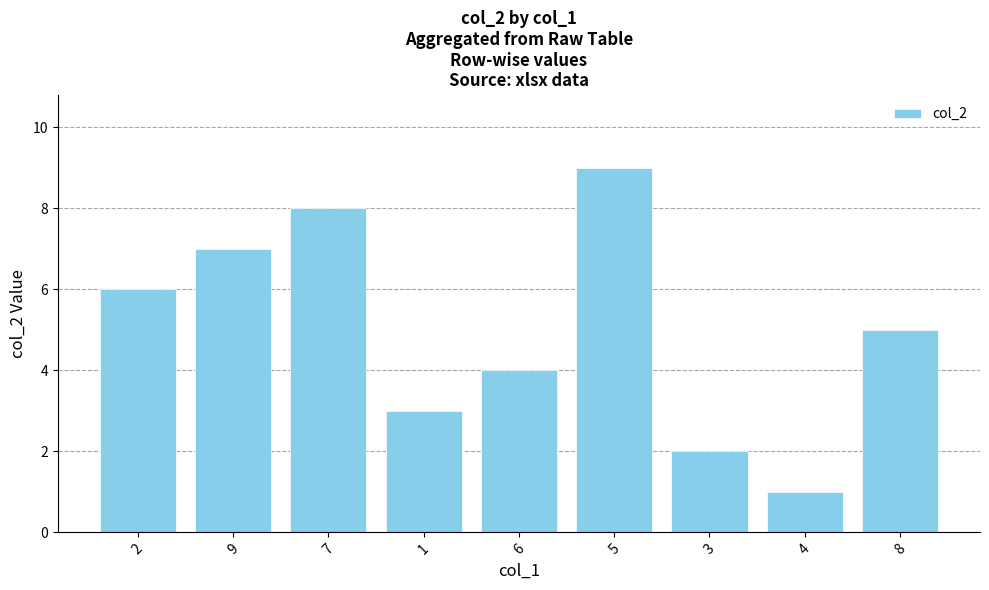

Approximately how many times larger is the value at 5 compared to 3?

4.5